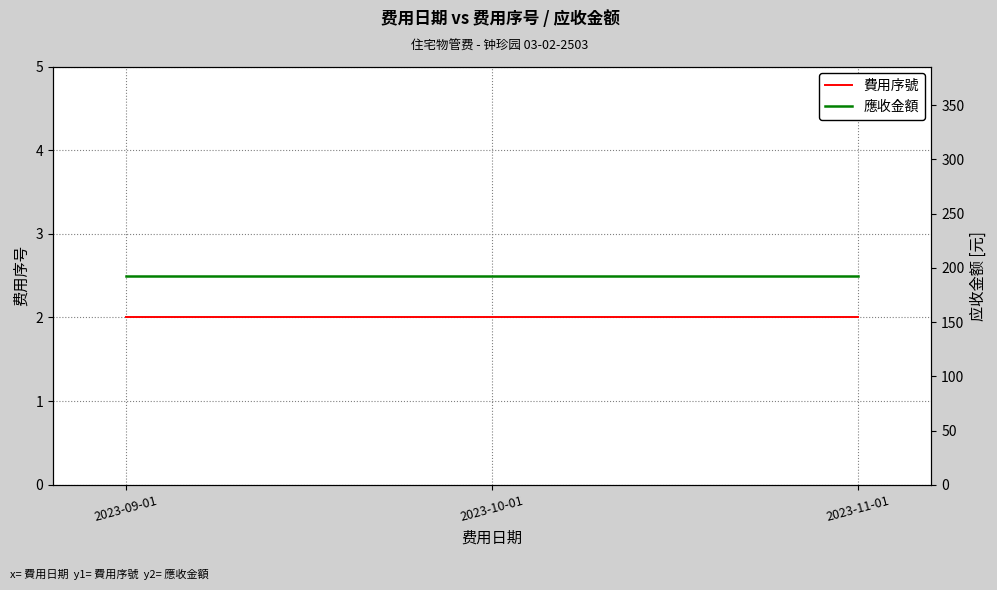

What is the average value of the 費用序號 series?

2.0